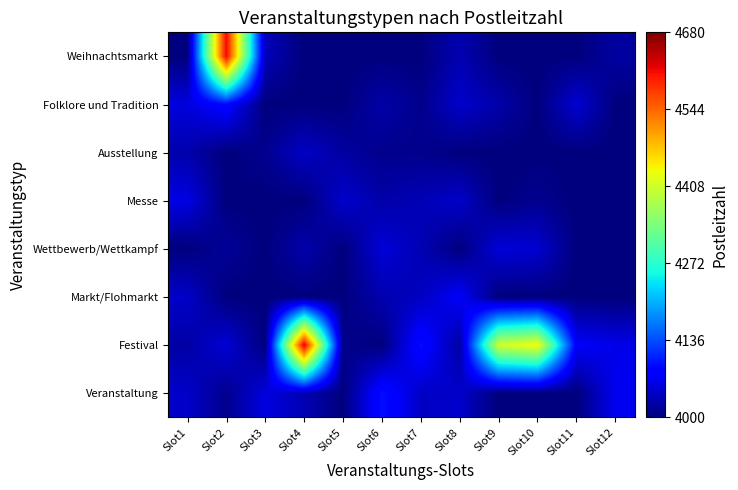

Rank the series by their maximum value, from highest to lowest.

Festival, Weihnachtsmarkt, Veranstaltung, Folklore und Tradition, Markt/Flohmarkt, Messe, Wettbewerb/Wettkampf, Ausstellung